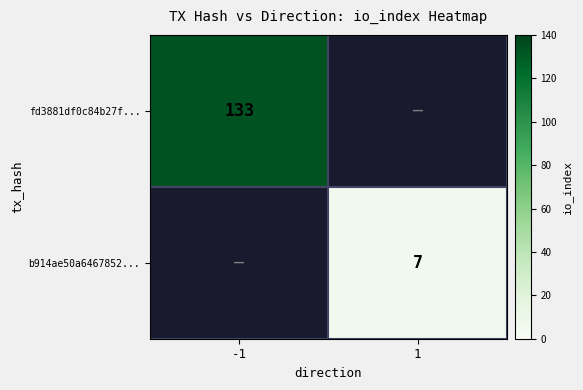

Which category has the highest value across all series?

-1